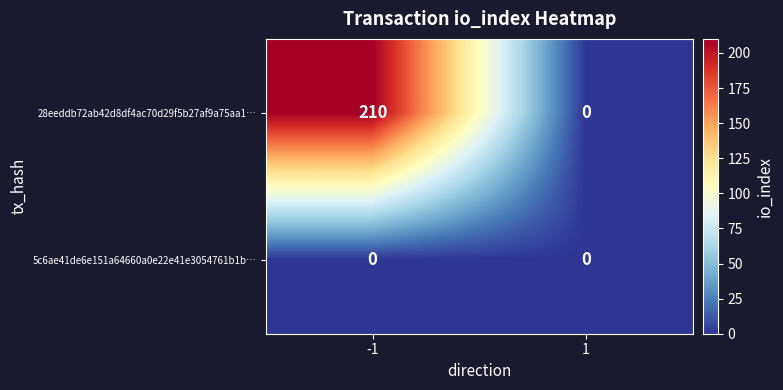

What is the highest value of the 28eeddb72ab42d8df4ac70d29f5b27af9a75aa1… series?

210